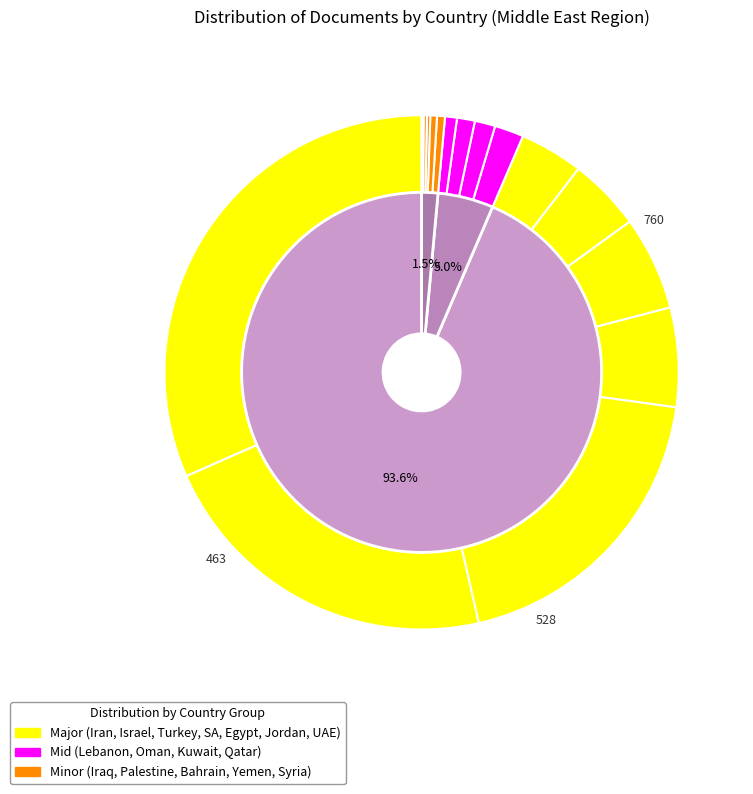

Combined, do Egypt and United Arab Emirates account for over 50%?

No